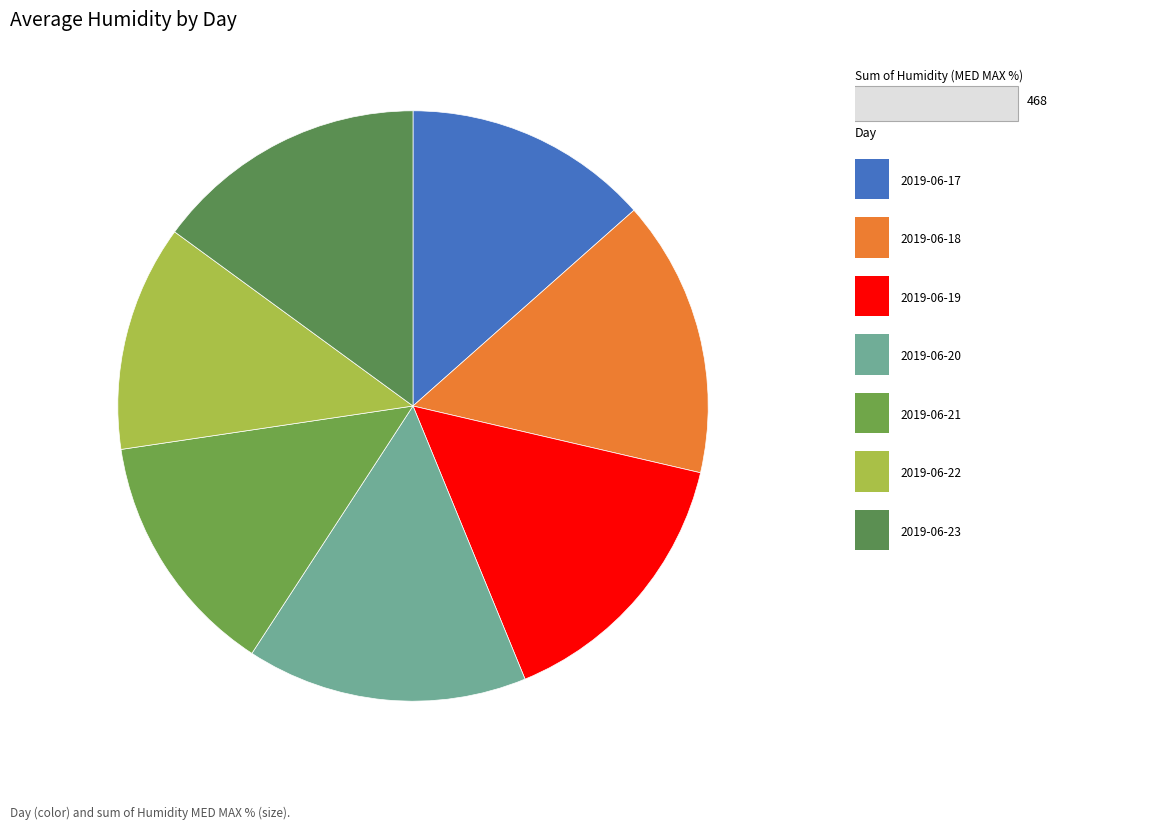

Count the number of slices in the pie.

7